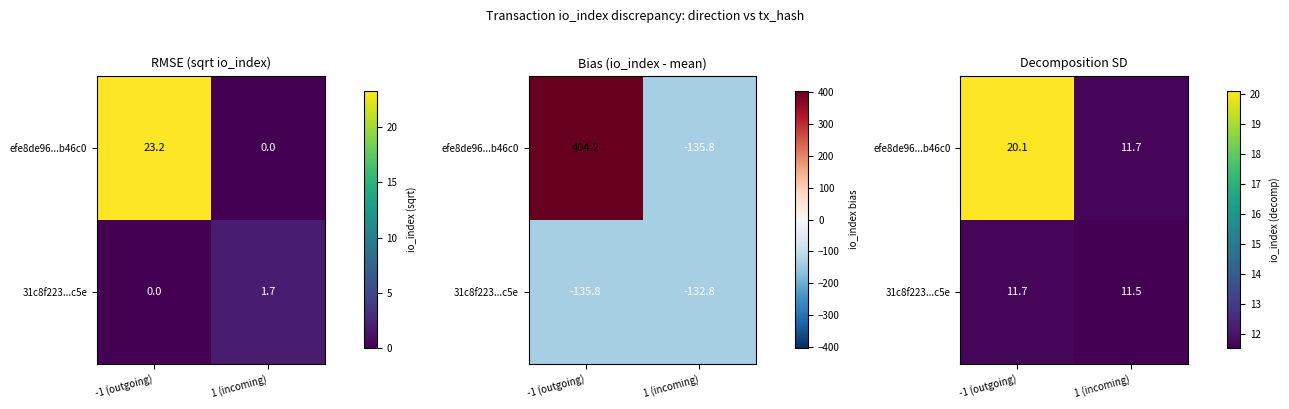

What is the total value across all series at -1 (outgoing)?

31.8